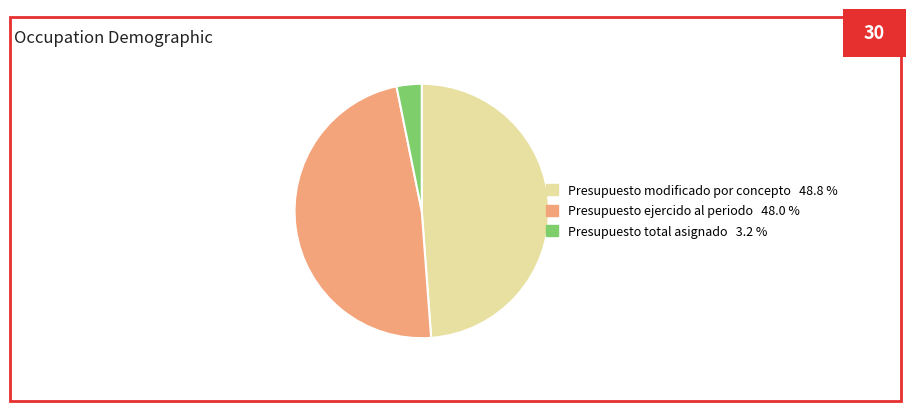

The Presupuesto modificado por concepto slice represents 49% of the pie. True or false?

True